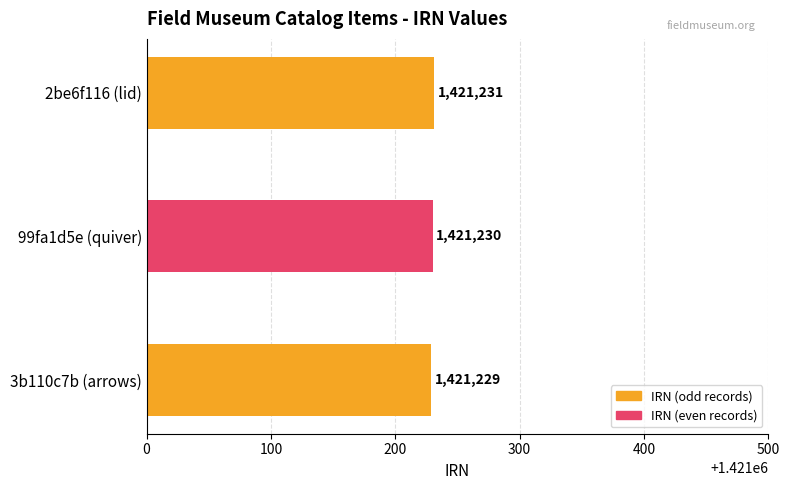

Reading bottom to top, list all the values displayed in this chart.

1421229	1421230	1421231